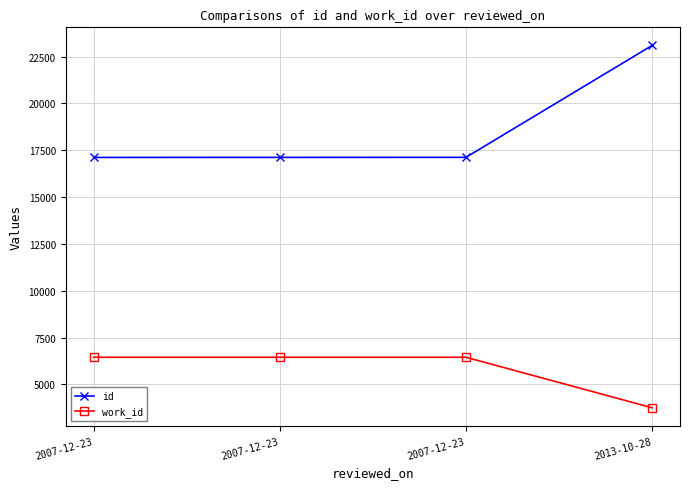

List the labels in order of id value, smallest first.

2007-12-23, 2007-12-23, 2007-12-23, 2013-10-28